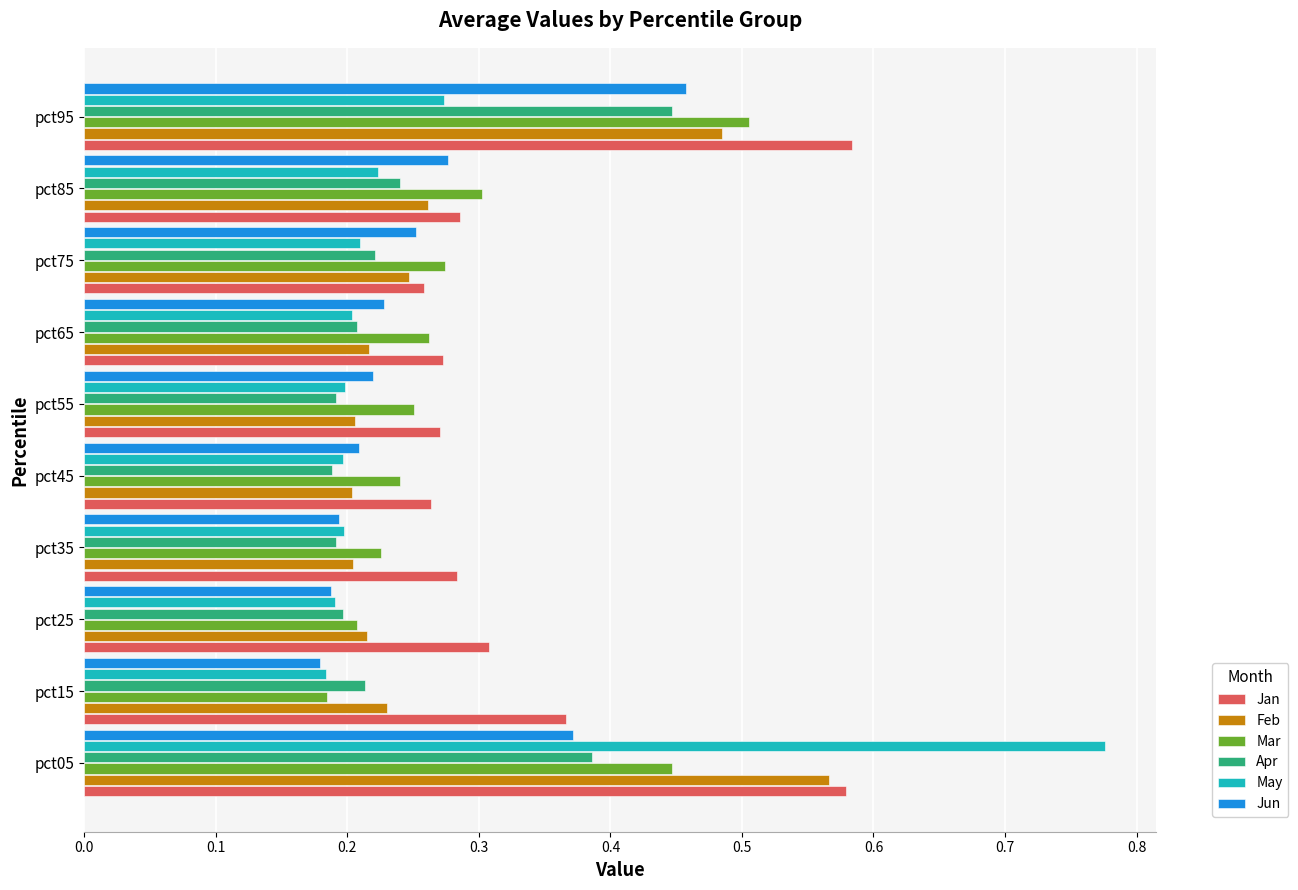

Which category has the highest value across all series?

pct05